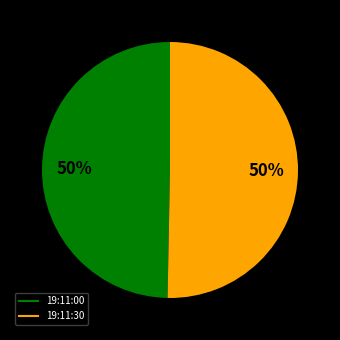

How many slices are in this pie chart?

2